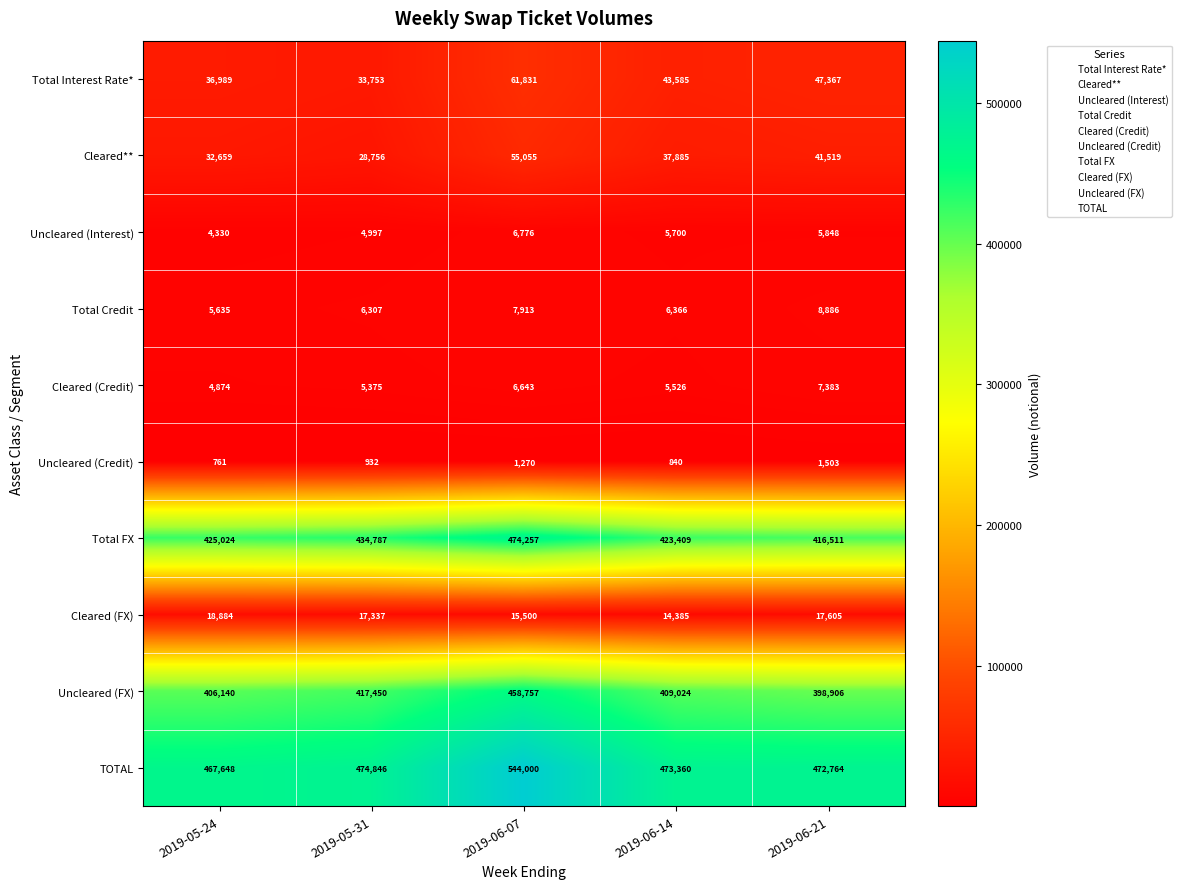

The Cleared (FX) series shows 8204 at 2019-06-14. True or false?

False